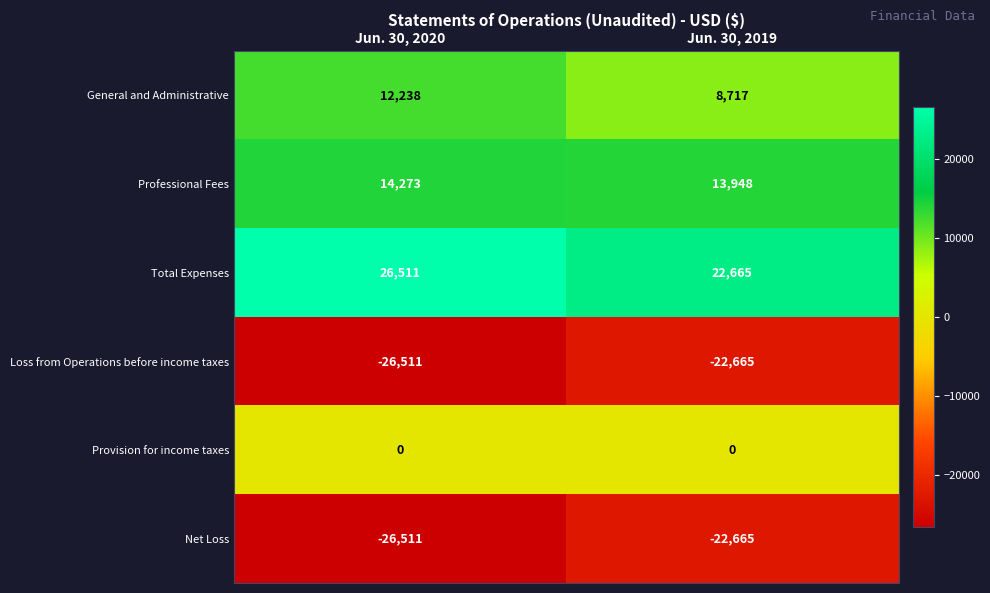

What is the smallest value displayed?

-26511